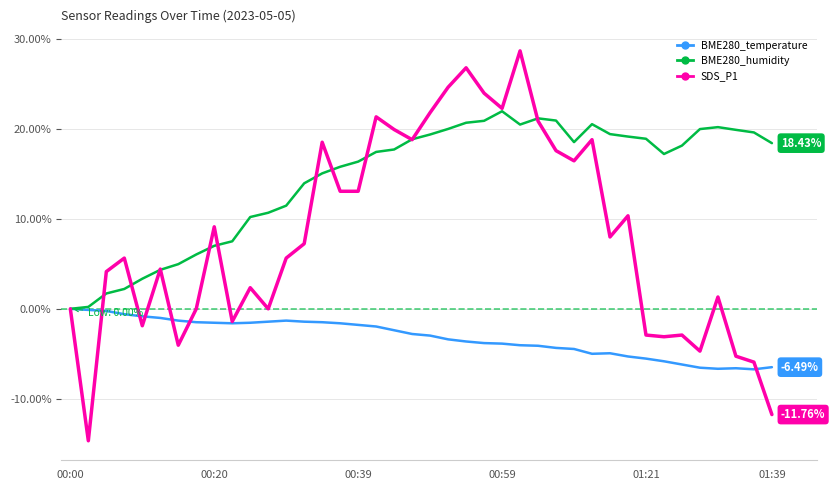

How many lines are shown in the chart?

3